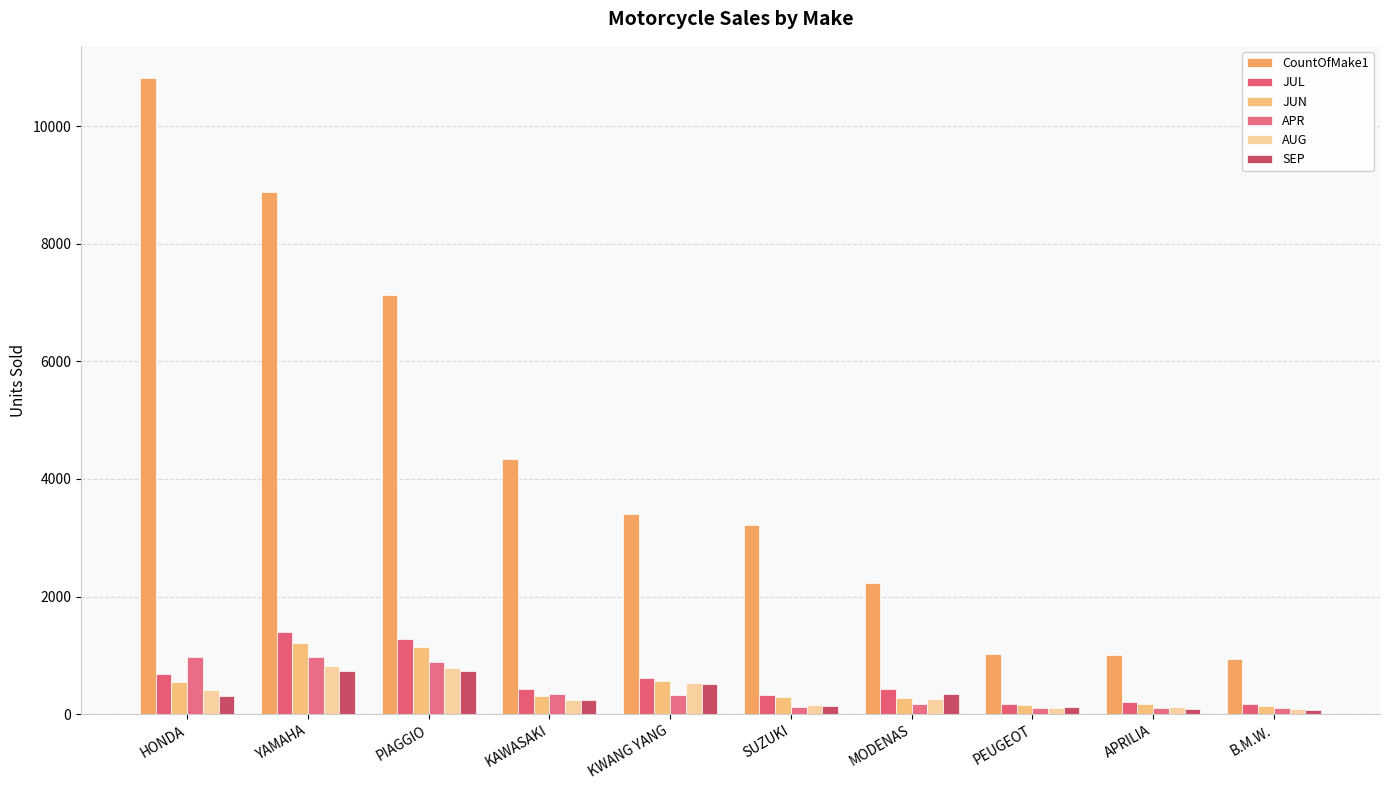

What is the difference between the JUN values at PEUGEOT and KWANG YANG?

414